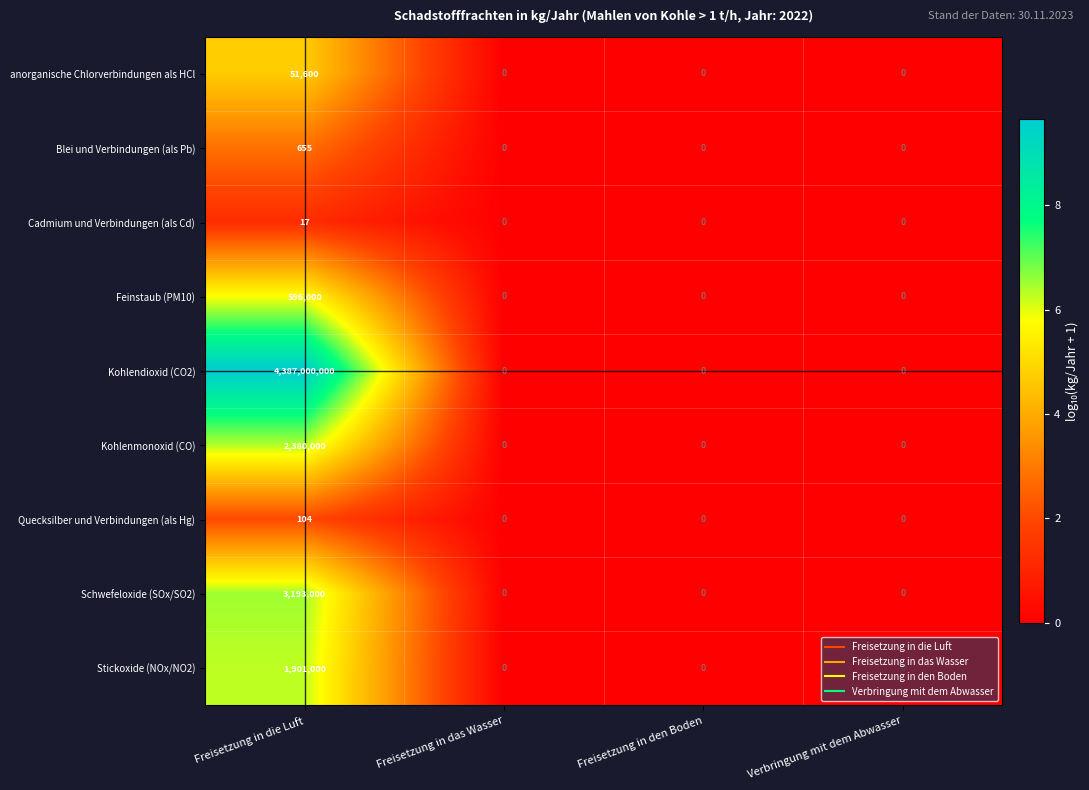

Is it true that anorganische Chlorverbindungen als HCl equals 0 at Freisetzung in das Wasser?

True